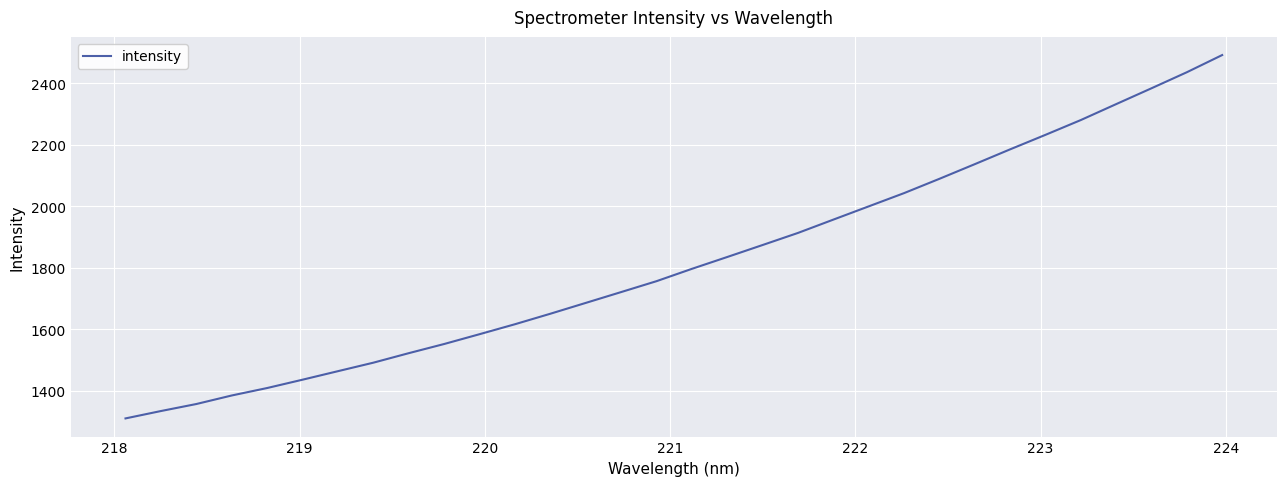

What is the difference between the maximum and minimum values?

1181.8